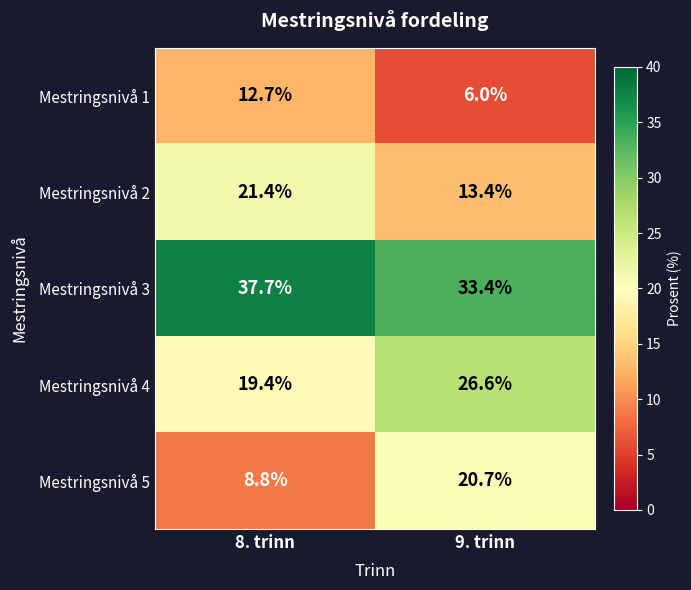

Reading right to left, what are all the values shown in this chart?

Mestringsnivå 1: 6.0	12.7
Mestringsnivå 2: 13.4	21.4
Mestringsnivå 3: 33.4	37.7
Mestringsnivå 4: 26.6	19.4
Mestringsnivå 5: 20.7	8.8